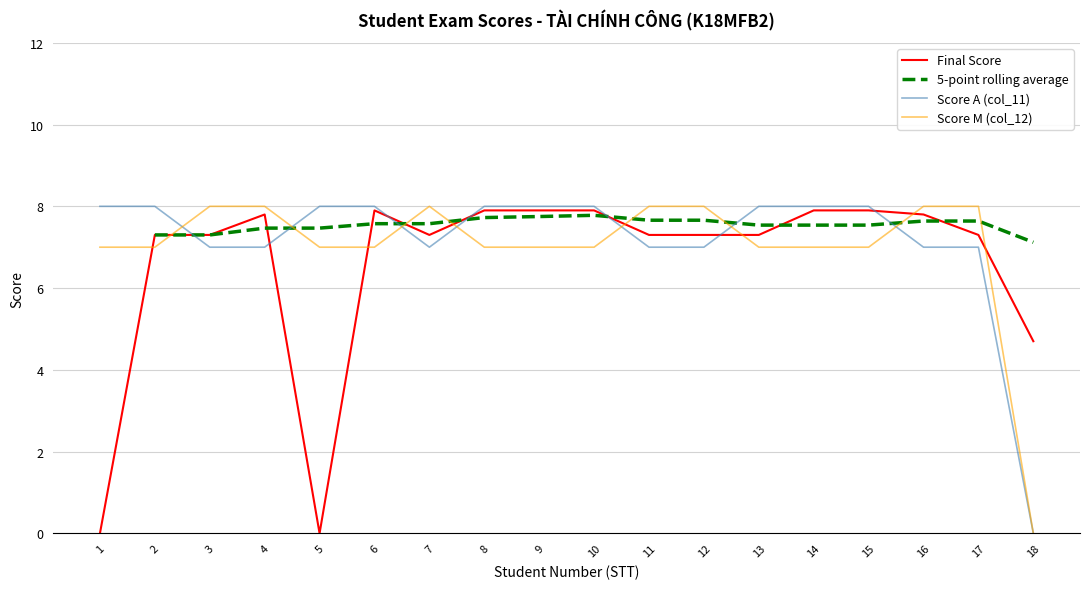

What is the spread (max minus min) of values at 16?

1.0